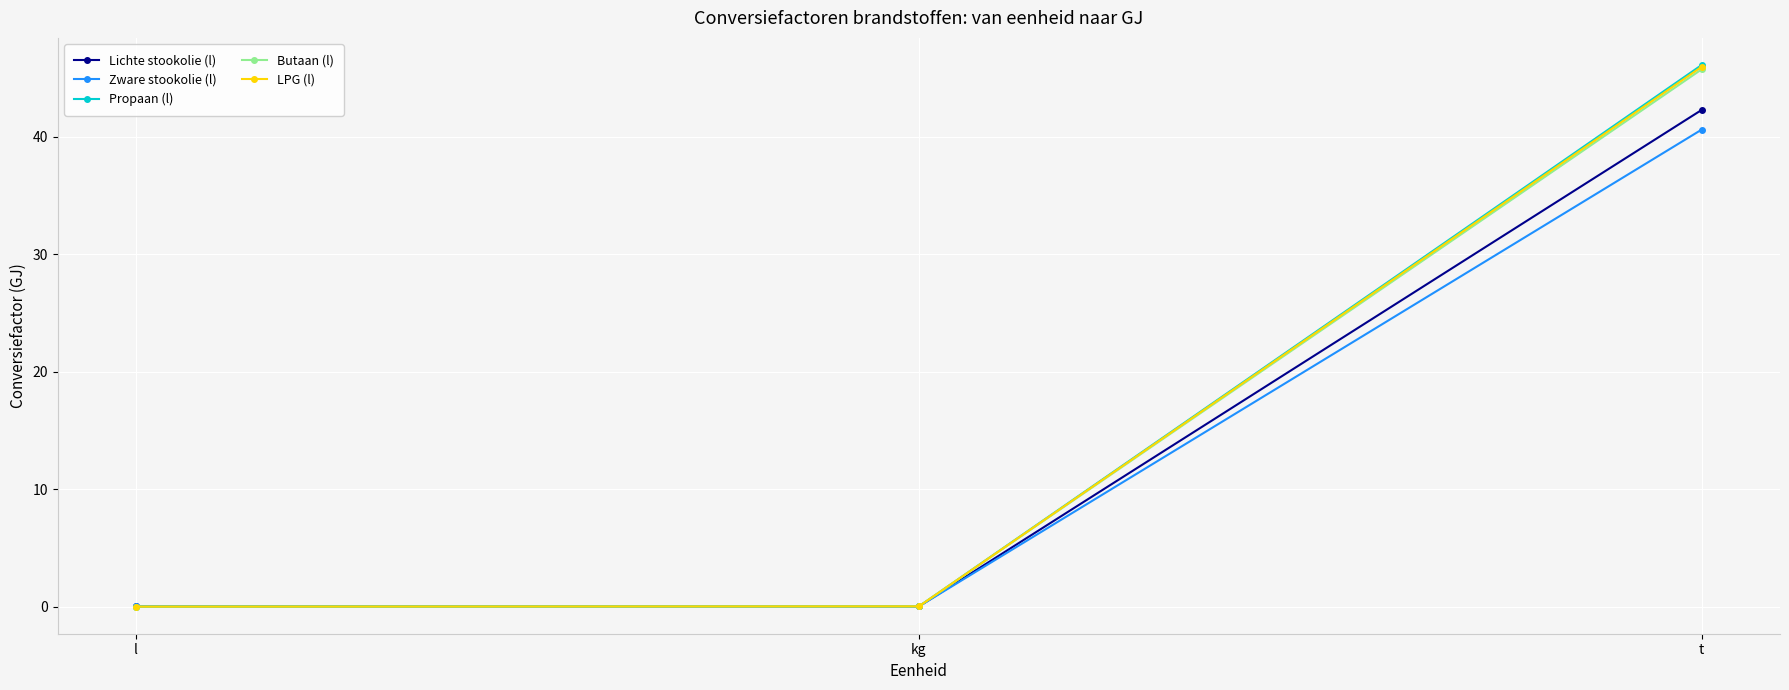

Does the chart have visible grid lines?

Yes